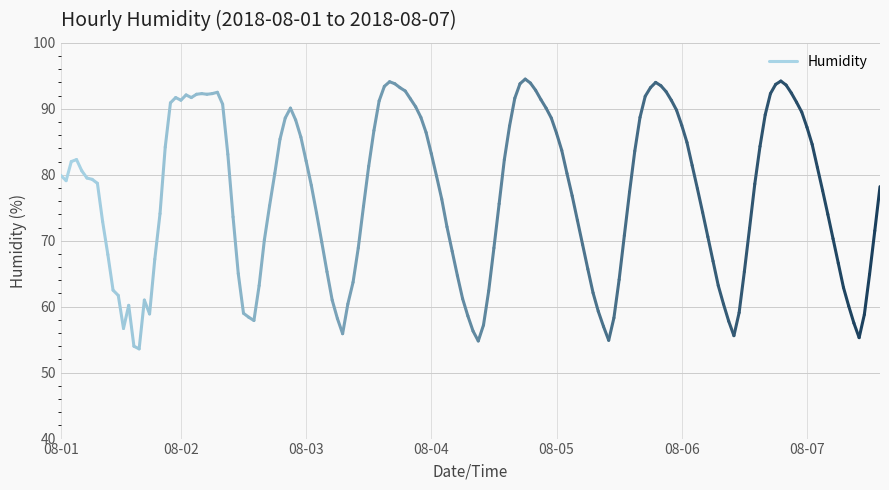

Read the value at 08-01.

79.9